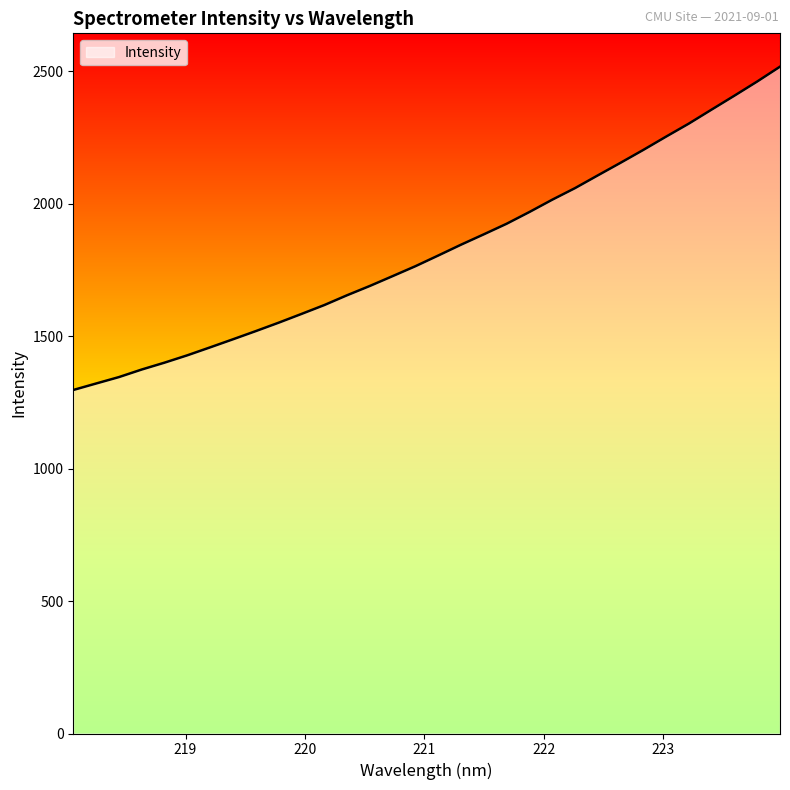

What is the difference between the maximum and minimum values?

1220.3